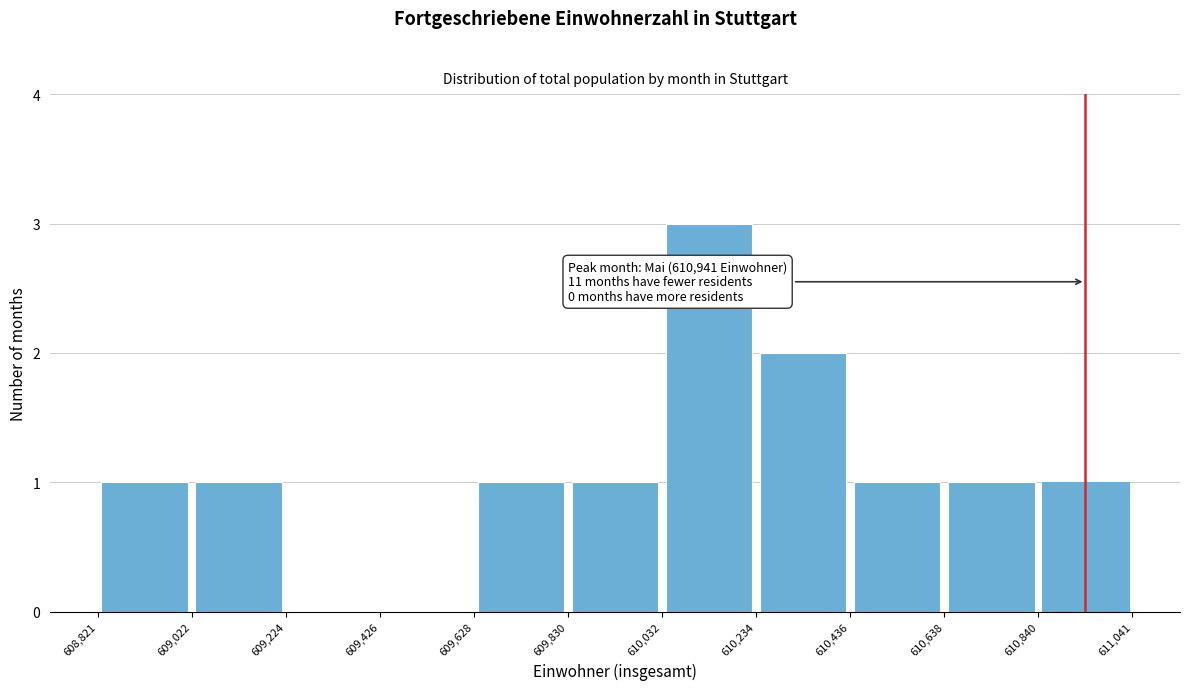

Over which range of the x-axis is the bar tallest?

610,032 to 610,234